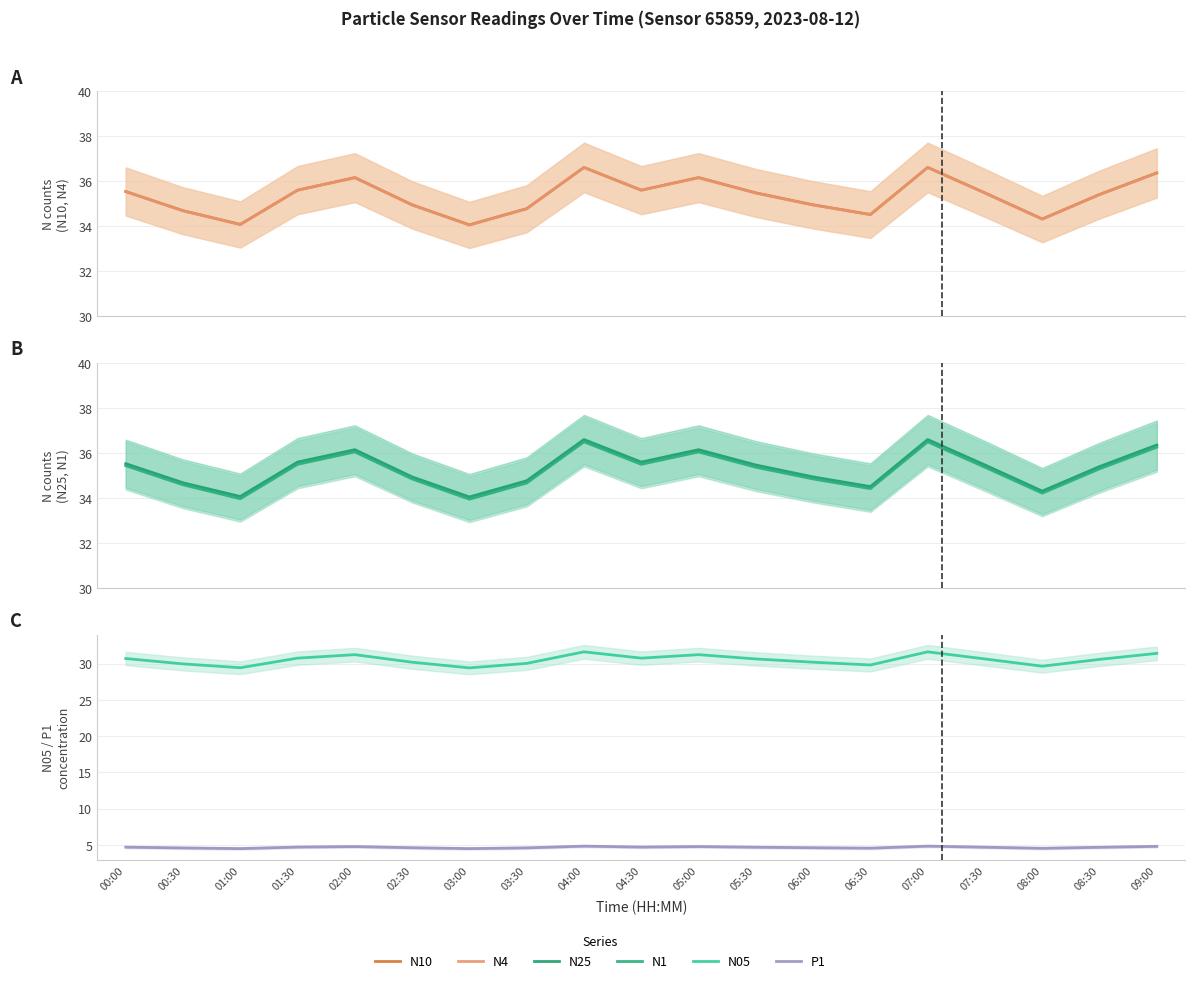

Between 09:00 and 05:30, which is larger?

09:00